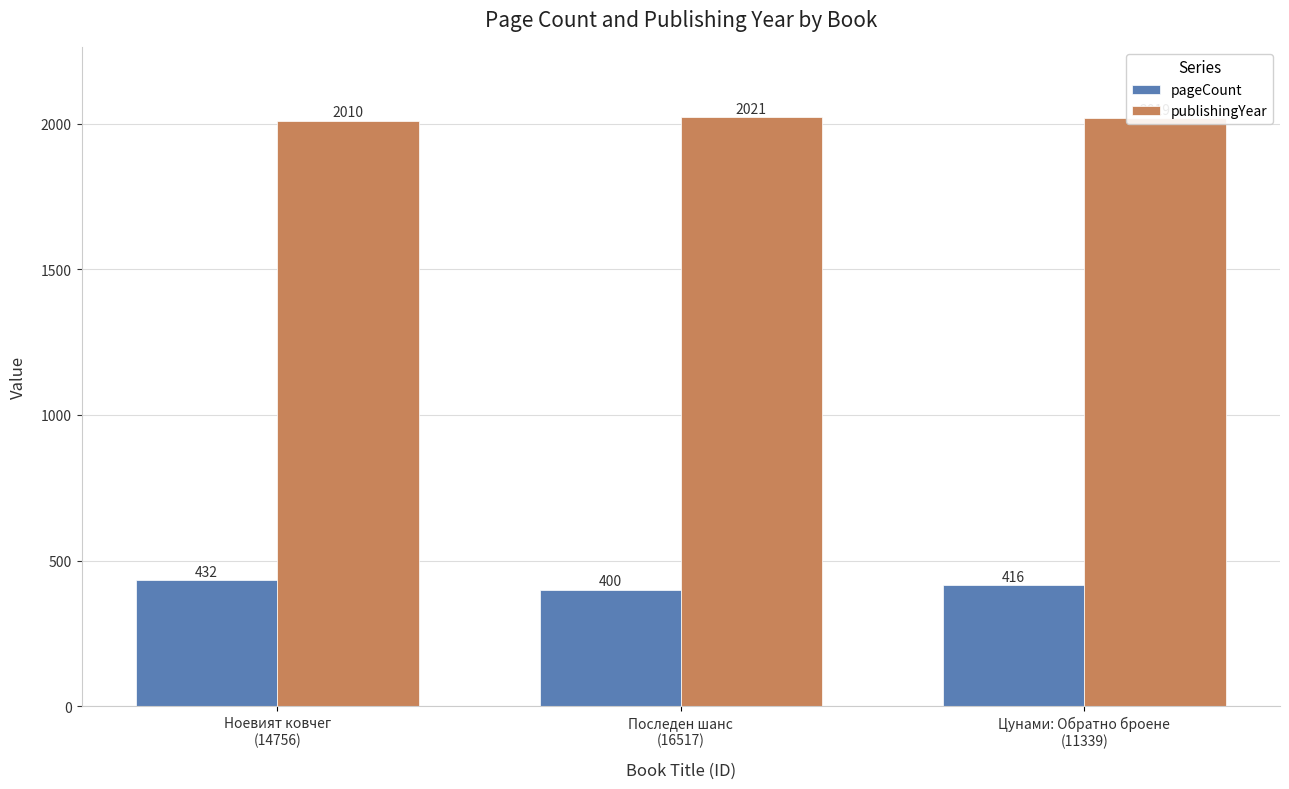

At which label is pageCount closest to 416?

Цунами: Обратно броене
(11339)